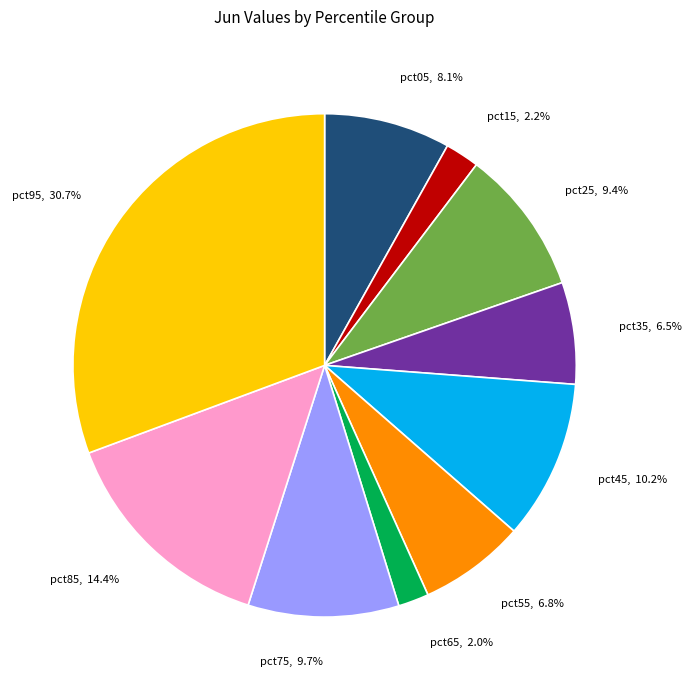

What portion of the pie excludes pct25?

90.6%